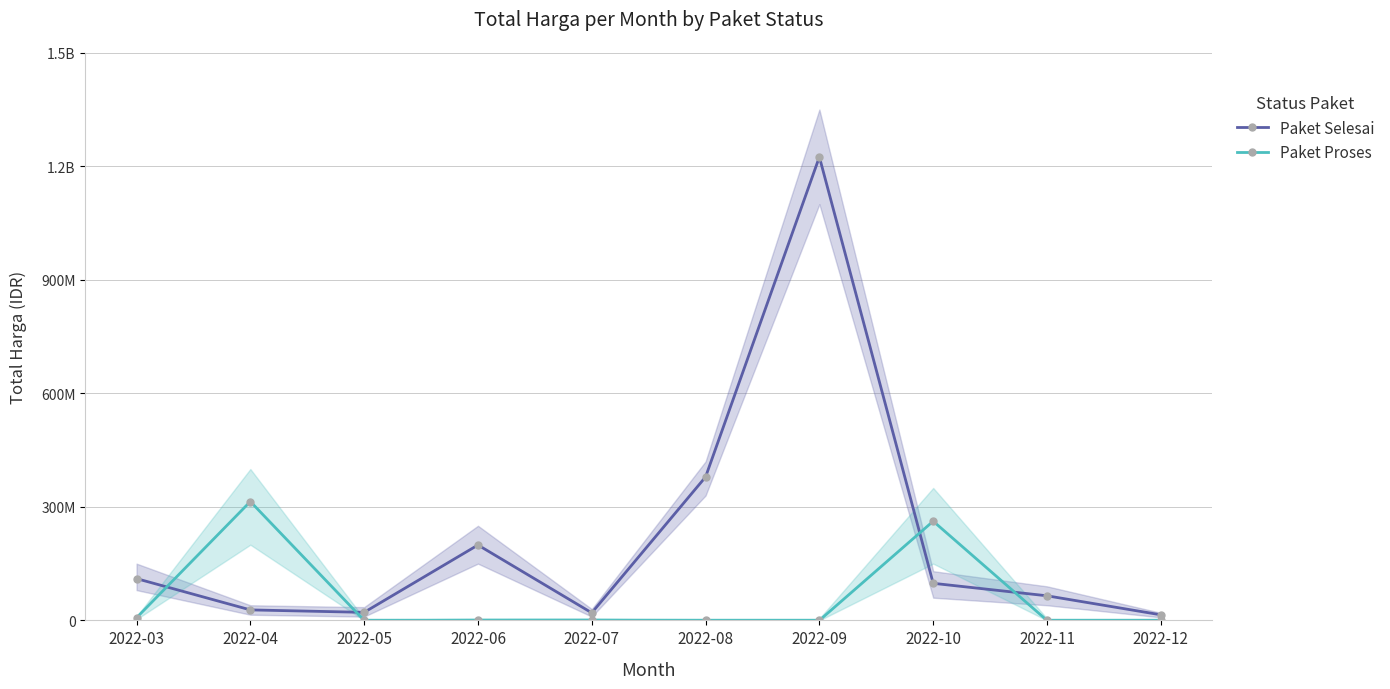

Between 2022-11 and 2022-08, which is larger?

2022-08